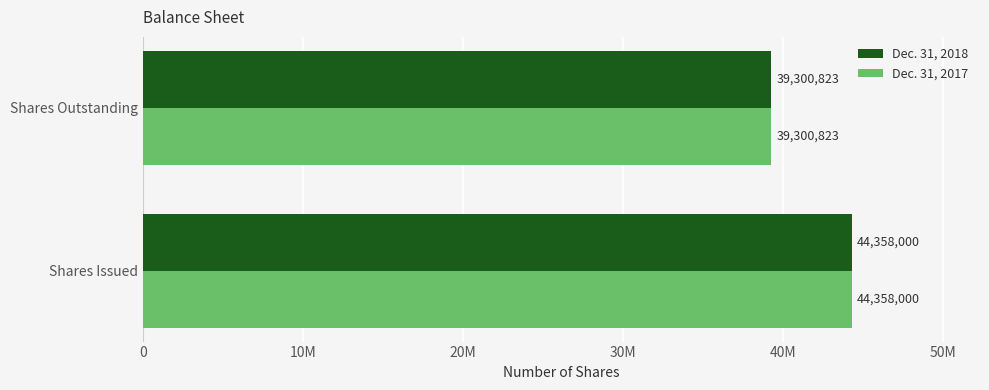

What is the minimum value for Dec. 31, 2018?

39300823